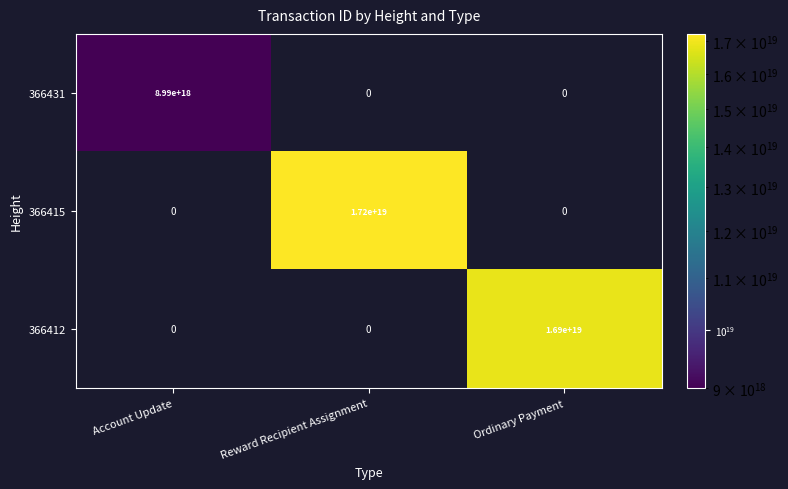

How many categories are shown in the chart?

3